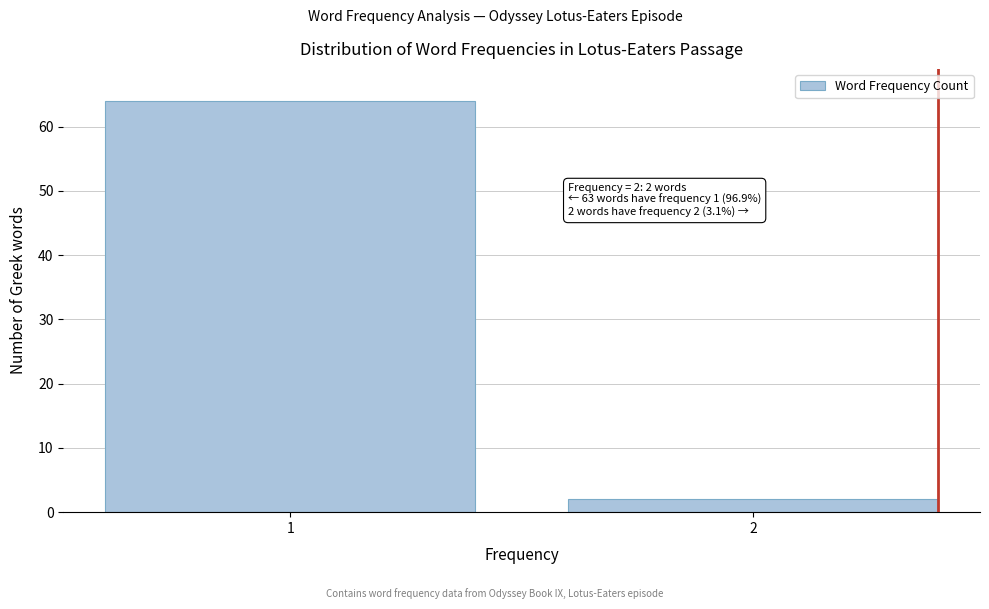

Reading left to right, what are all the values shown in this chart?

64	2